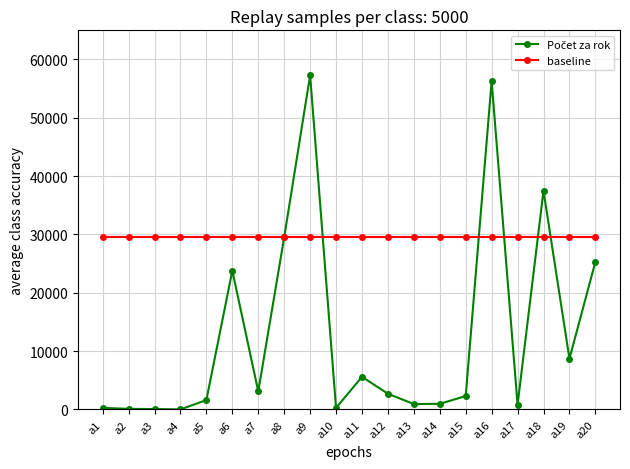

Is it true that baseline equals 29500 at a13?

True